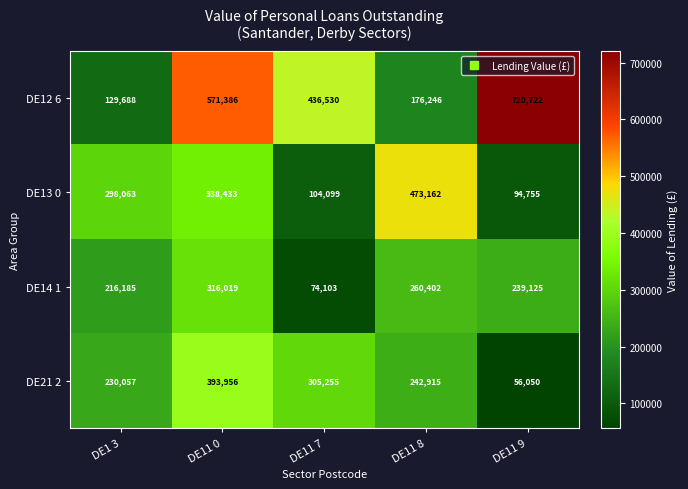

Reading right to left, transcribe all the data shown in this chart.

DE12 6: DE11 9=720722	DE11 8=176246	DE11 7=436530	DE11 0=571386	DE1 3=129688
DE13 0: DE11 9=94755	DE11 8=473162	DE11 7=104099	DE11 0=338433	DE1 3=298063
DE14 1: DE11 9=239125	DE11 8=260402	DE11 7=74103	DE11 0=316019	DE1 3=216185
DE21 2: DE11 9=56050	DE11 8=242915	DE11 7=305255	DE11 0=393956	DE1 3=230057